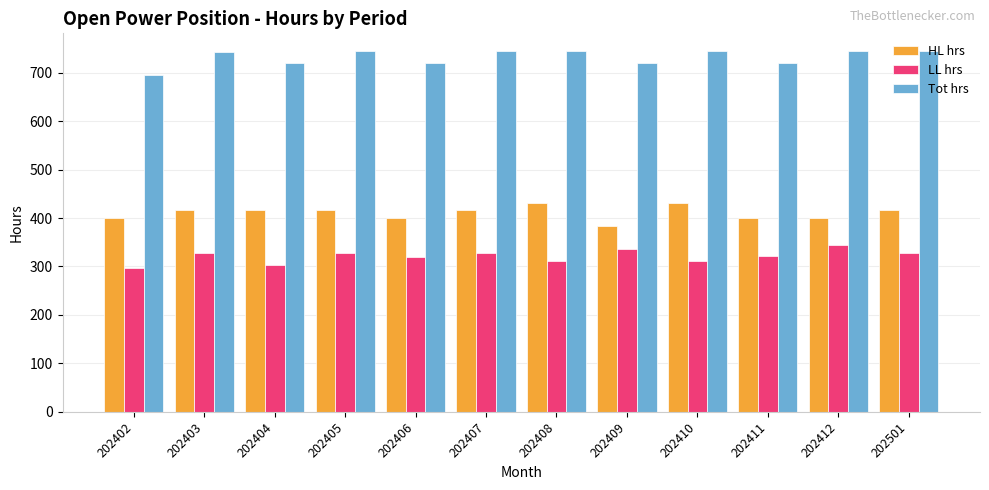

At which category does the chart reach its minimum across all series?

202402